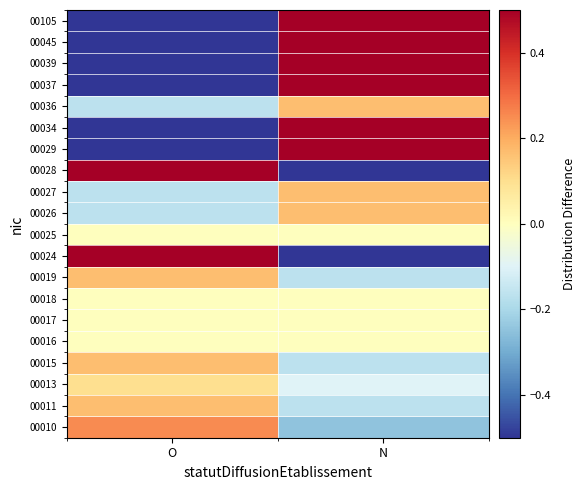

Which label corresponds to the largest value in the chart?

O